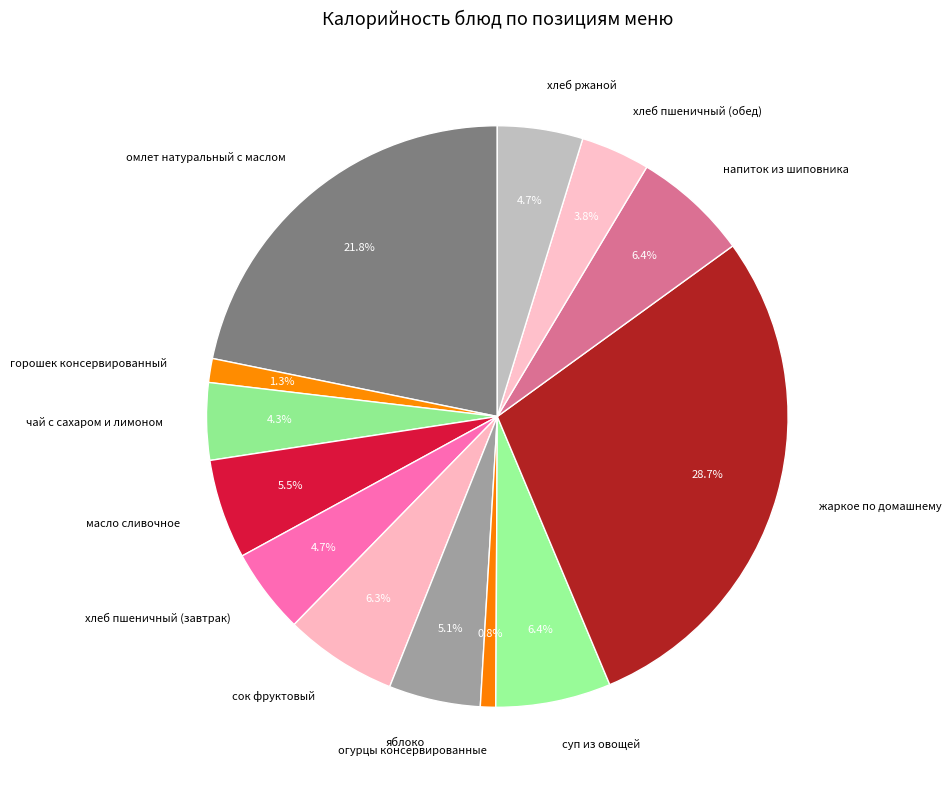

To the nearest percent, what is the combined percentage of хлеб ржаной and яблоко?

10%